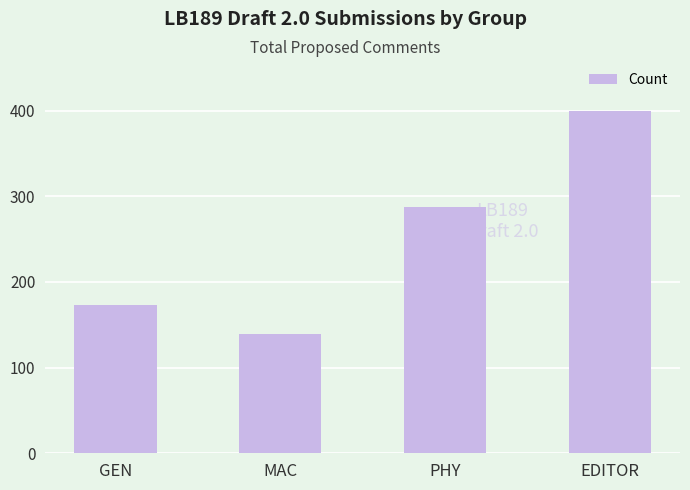

What is the ratio of the value at GEN to the value at PHY?

0.6